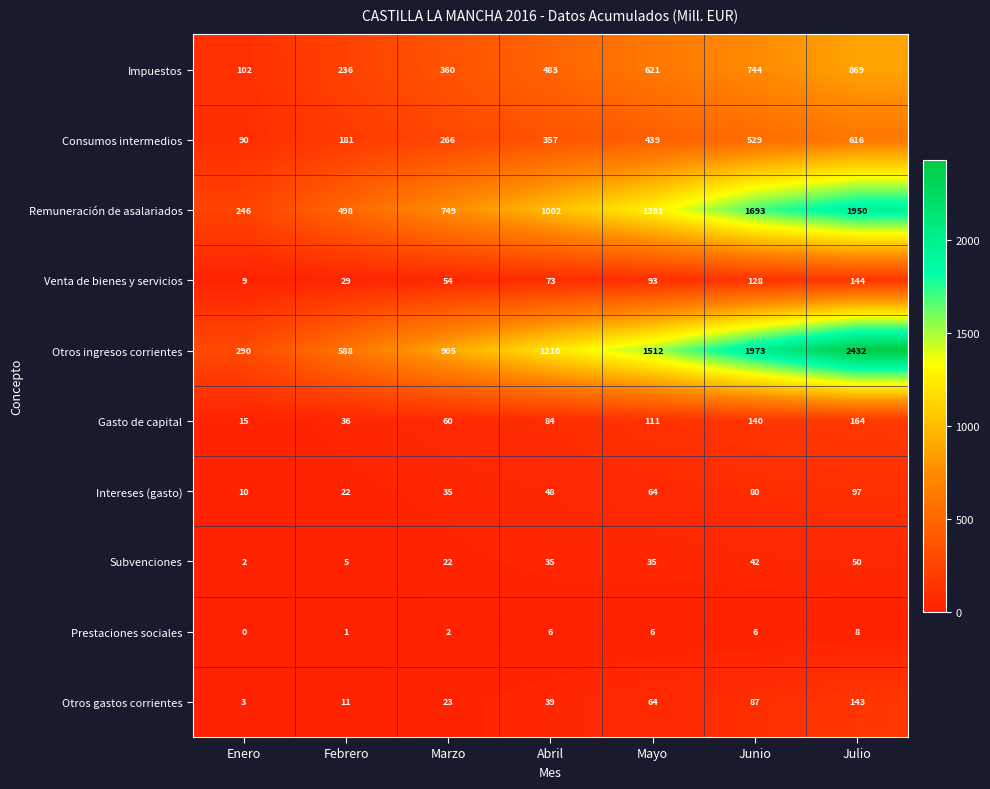

The value of Otros gastos corrientes at Mayo is 14. True or false?

False